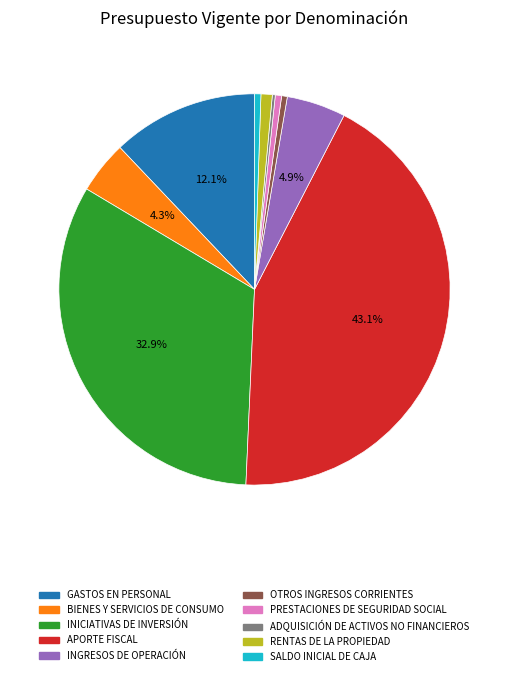

Approximately how many times larger is the value at BIENES Y SERVICIOS DE CONSUMO compared to INICIATIVAS DE INVERSIÓN?

0.1